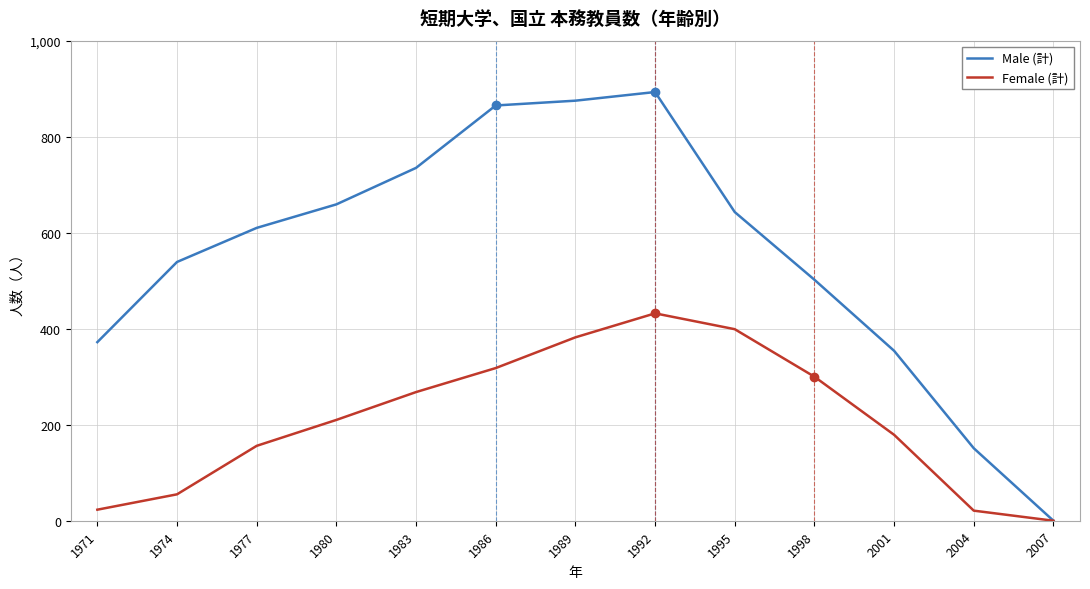

How many distinct data groups are displayed?

2